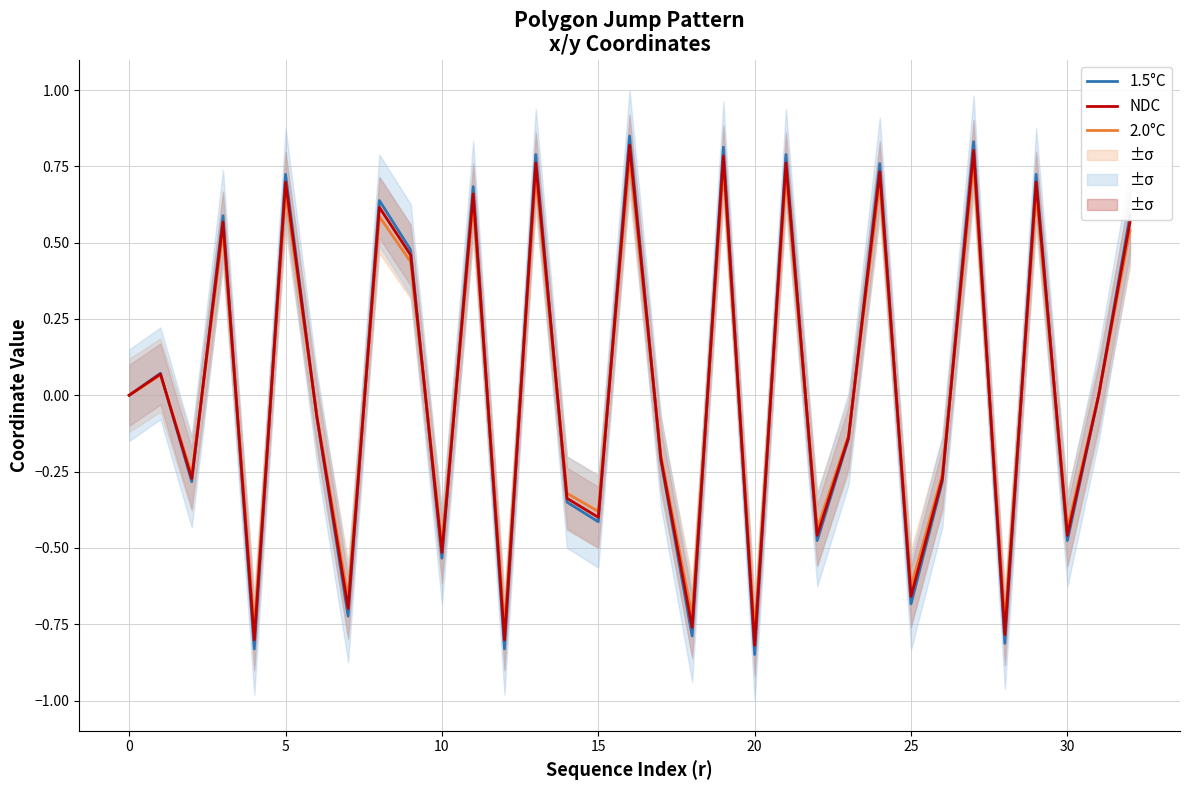

At which label does NDC reach its minimum?

20